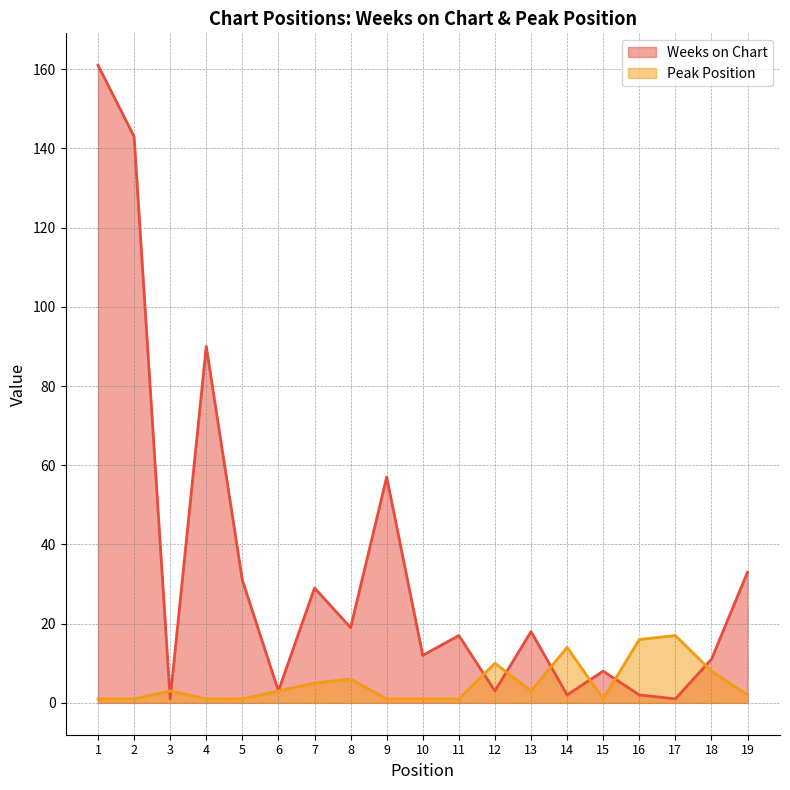

How many data points in Weeks on Chart are above 17?

9